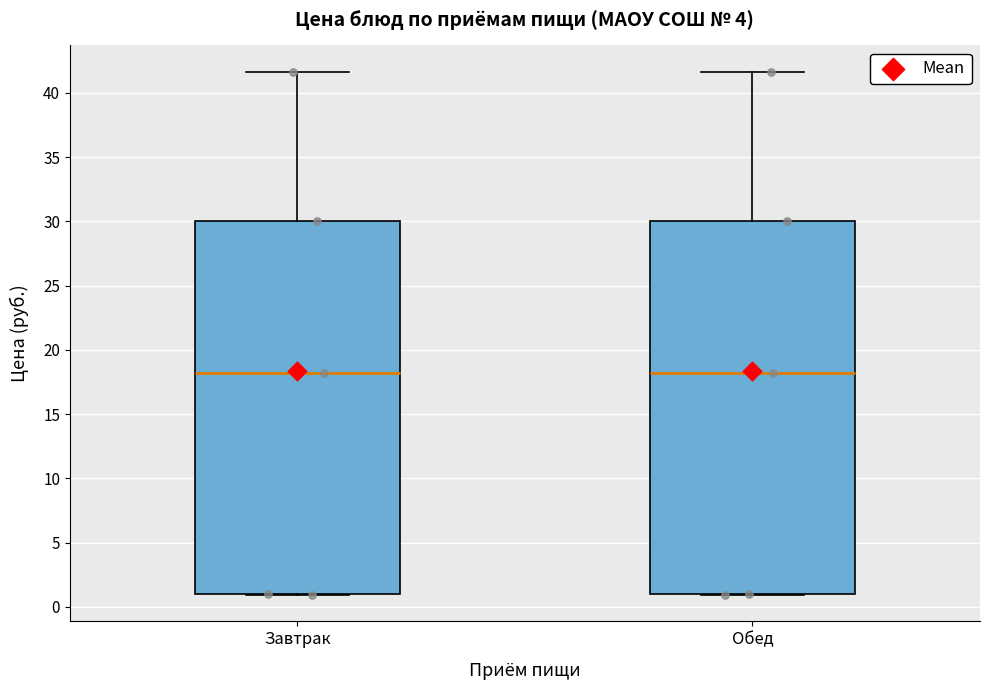

Reading left to right, transcribe this box plot: for each box, give where its median line is, the range the box spans, and where its two whiskers end, as read against the y-axis. The values are not printed on the chart, so give them approximately, as read against the axis.

Завтрак: median 18.0, box 1.0 to 30.0, whiskers 1.0 to 41.5
Обед: median 18.0, box 1.0 to 30.0, whiskers 1.0 to 41.5